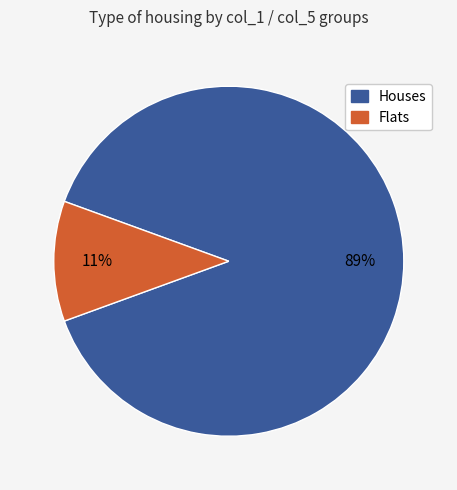

Does any single category account for the majority?

Yes